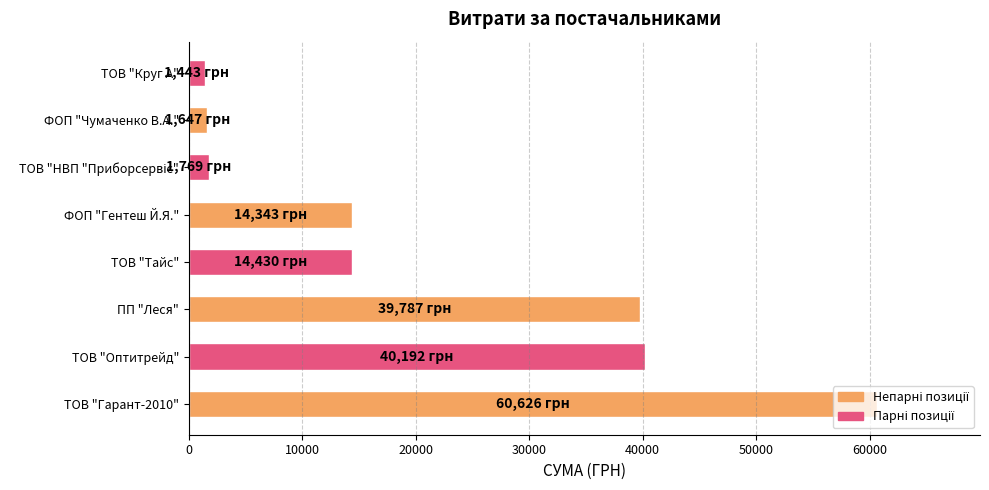

Between ТОВ "Круг А" and ТОВ "Оптитрейд", which is larger?

ТОВ "Оптитрейд"